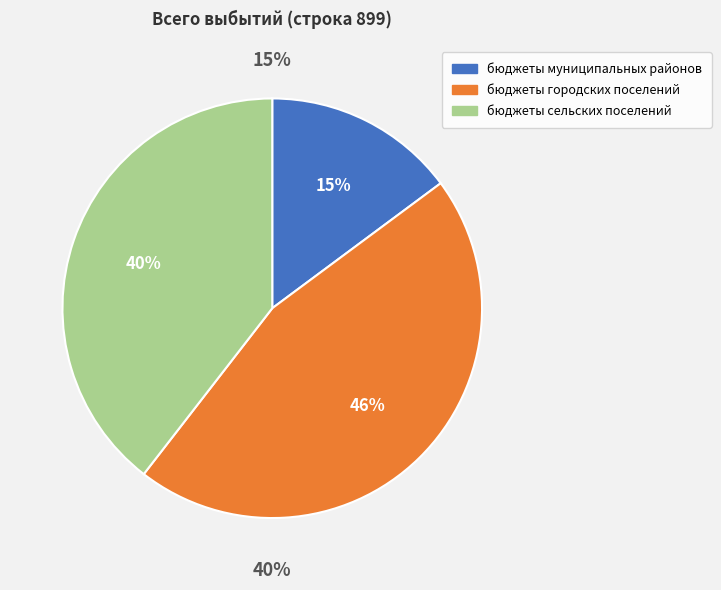

Approximately how many times larger is the value at бюджеты сельских поселений compared to бюджеты городских поселений?

0.9